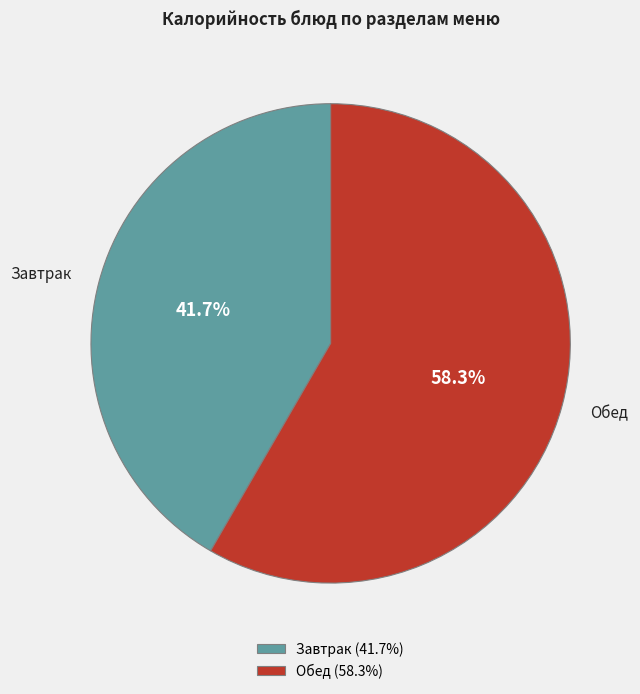

Rank the categories by value from highest to lowest.

Обед (58.3%), Завтрак (41.7%)